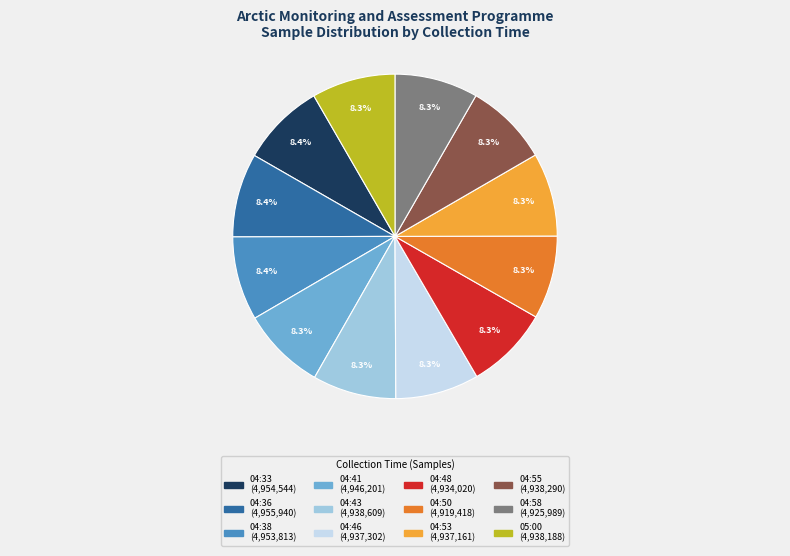

How many slices are in this pie chart?

12